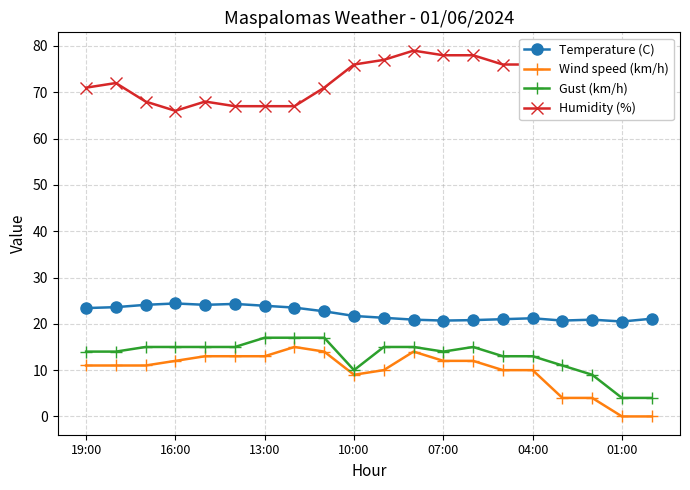

What is the difference between the second highest and second lowest values in the Temperature (C) series?

3.6